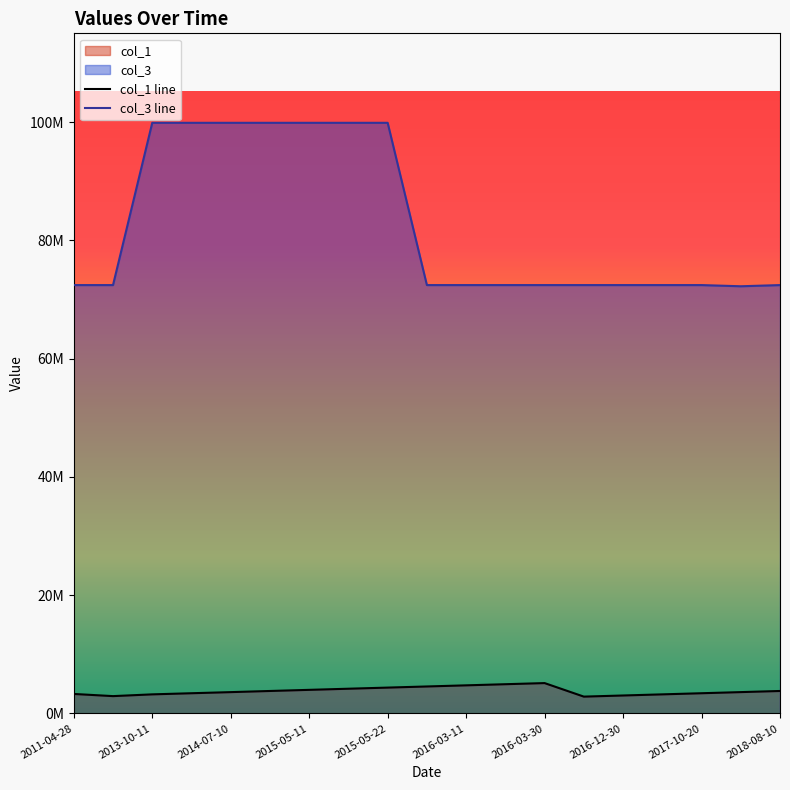

Does the chart display data point markers on the line(s)?

No